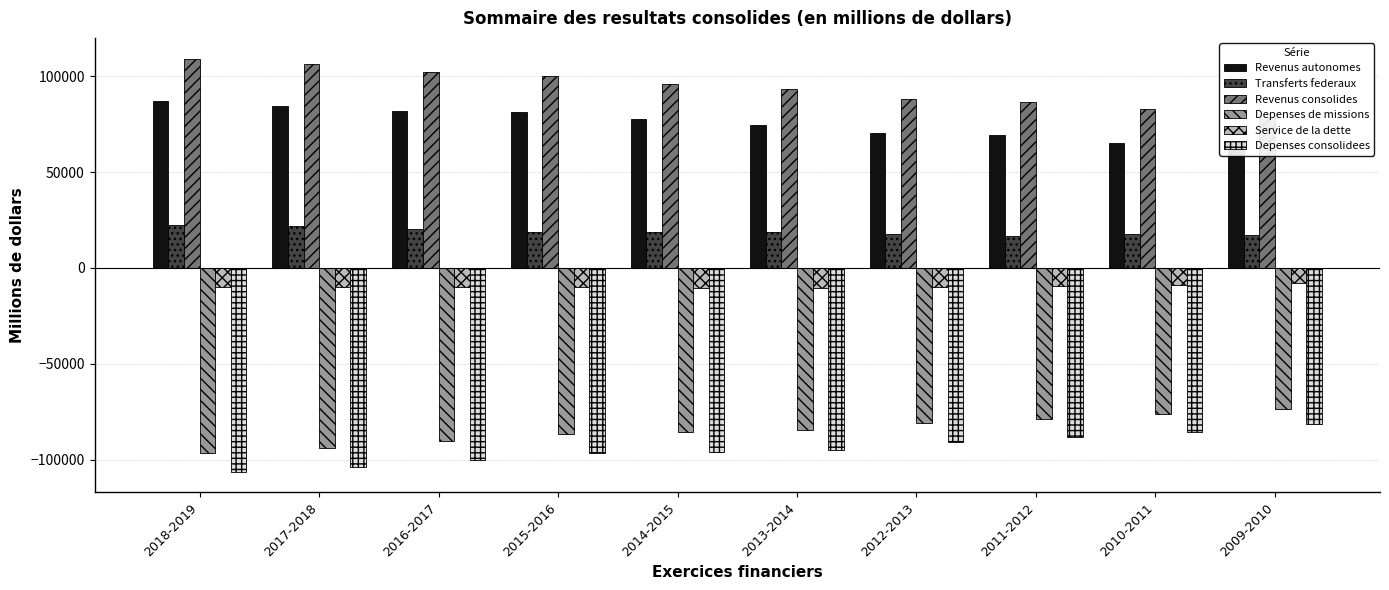

At which label does Revenus autonomes reach its minimum?

2009-2010